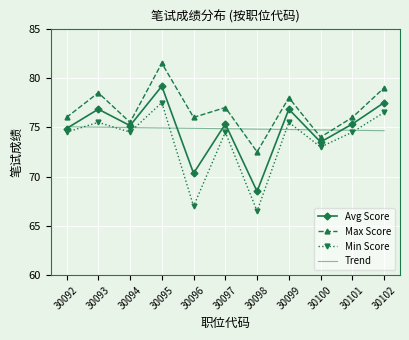

Where is Min Score nearest to the value 72?

30100